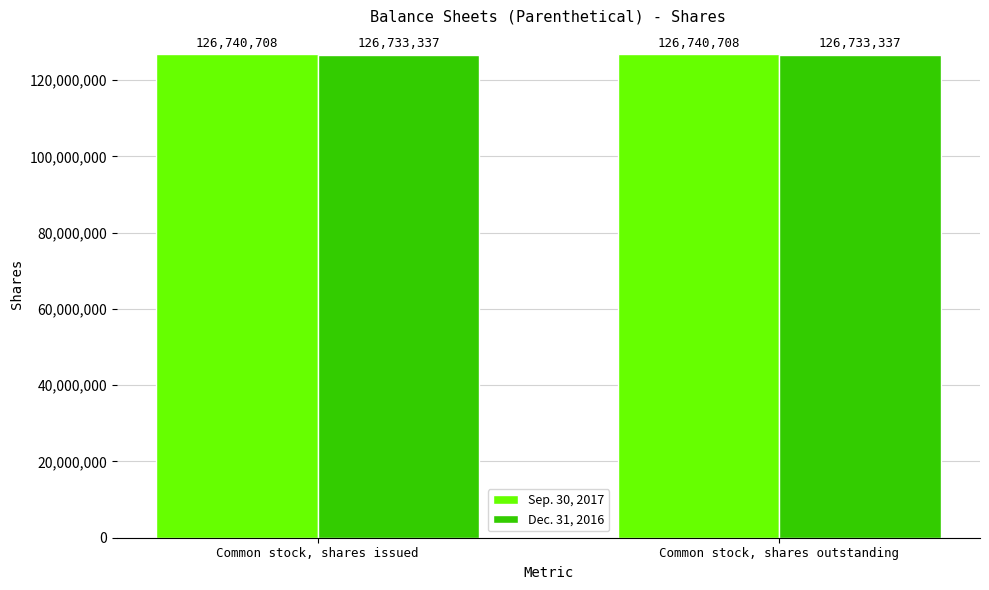

What is the smallest value displayed?

126733337